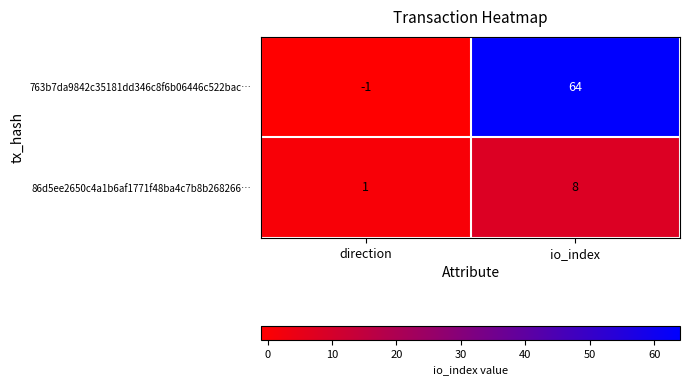

Is the value of 86d5ee2650c4a1b6af1771f48ba4c7b8b268266… at io_index greater than the value of 763b7da9842c35181dd346c8f6b06446c522bac… at direction?

Yes